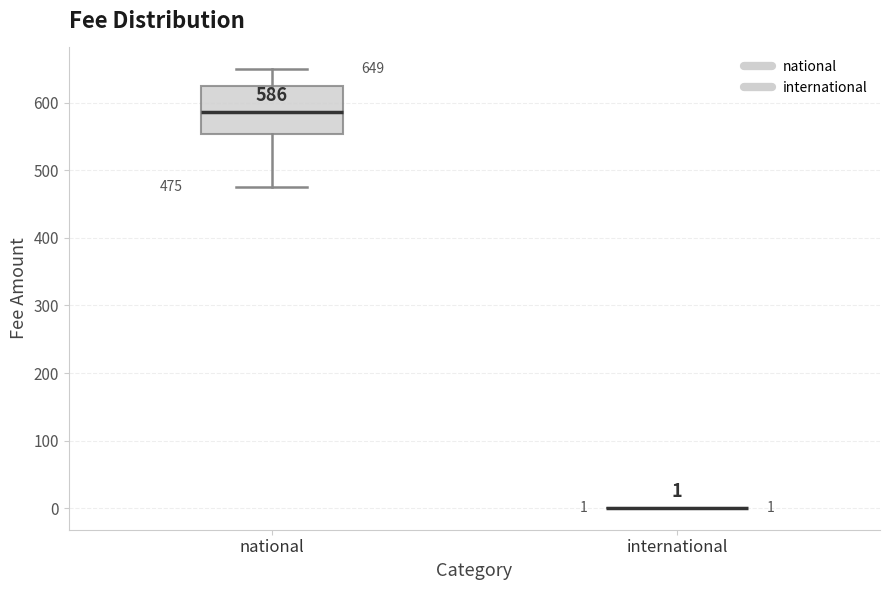

Comparing the boxes themselves (not the whiskers), which one is the tallest?

national